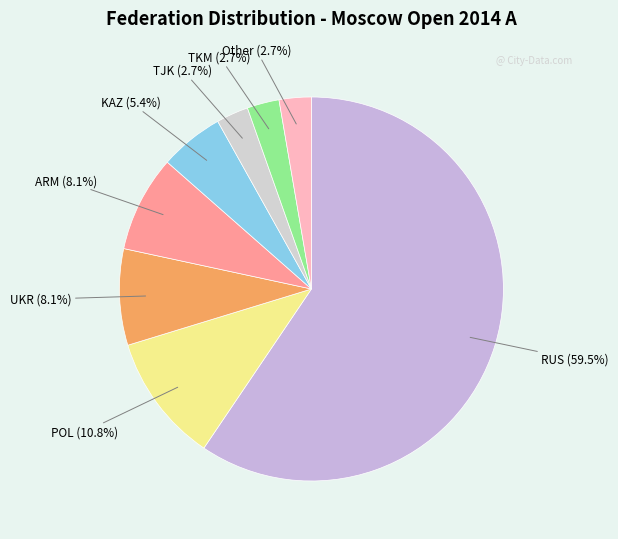

How many segments does this pie chart have?

8